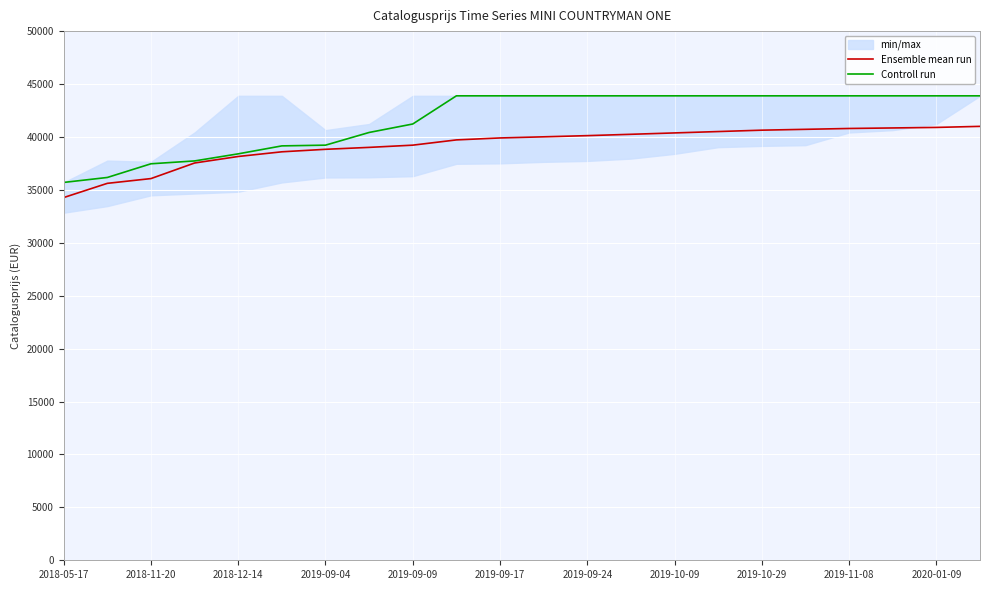

The value of Controll run at 2019-09-24 is 71948. True or false?

False